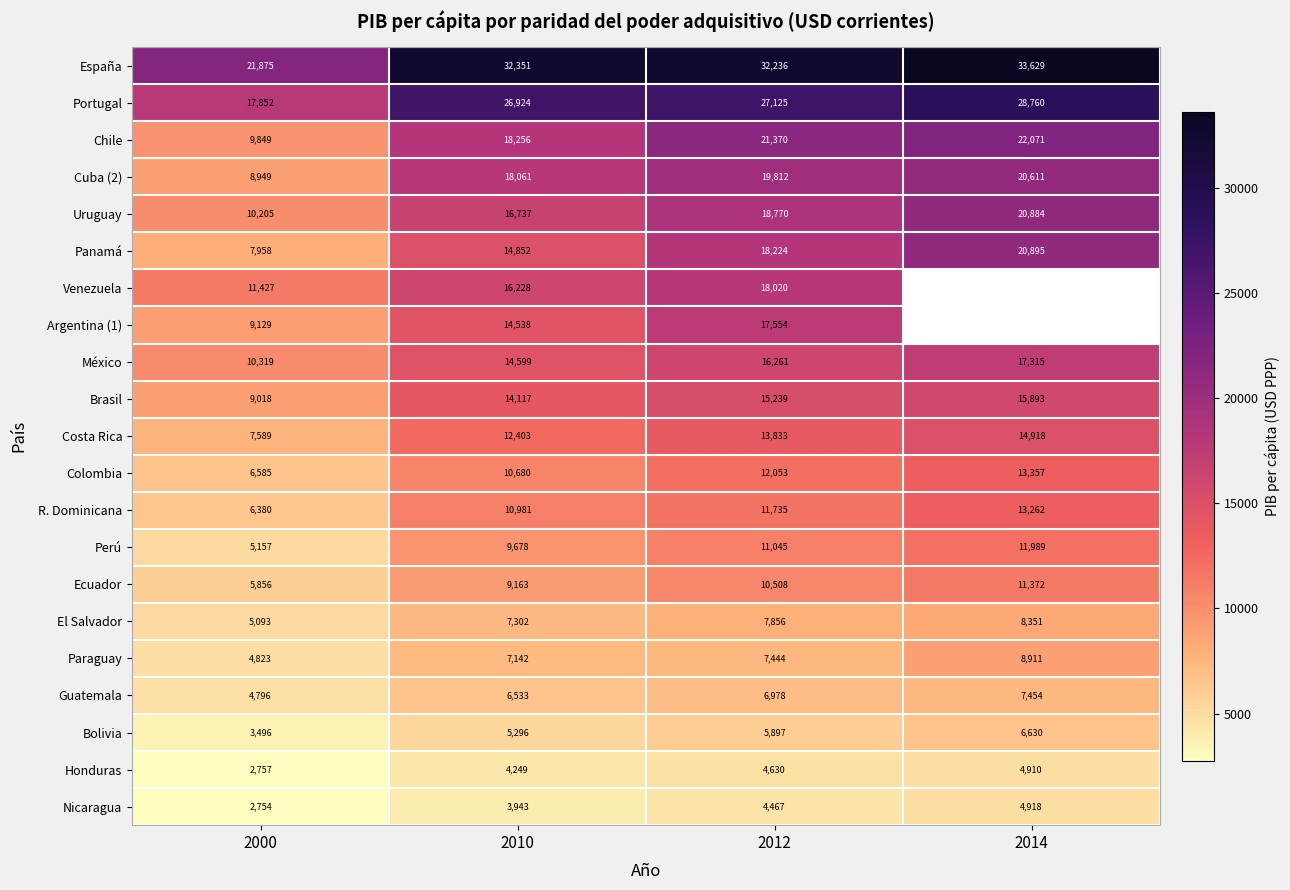

True or false: Portugal has a value of 45028.8 at 2014.

False